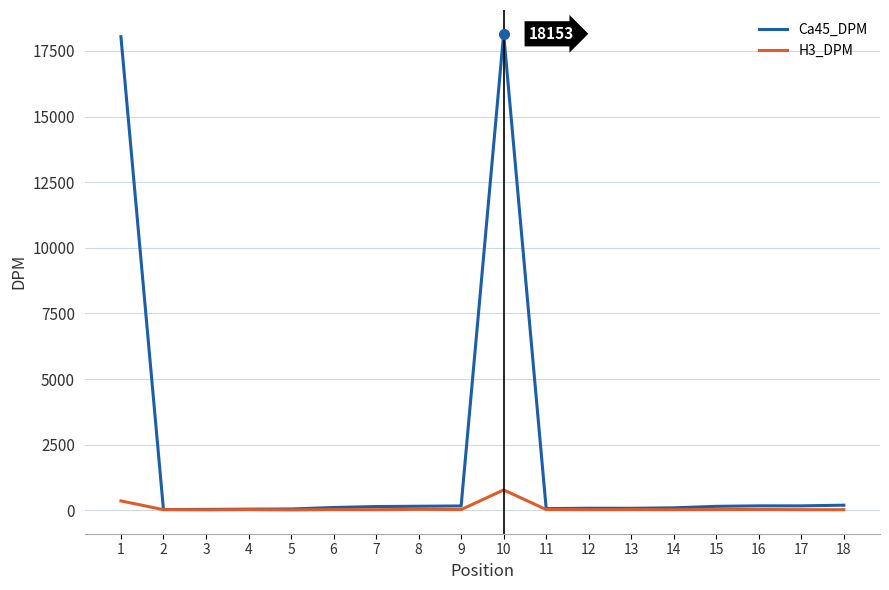

What is the total value across all series at 8?

186.6